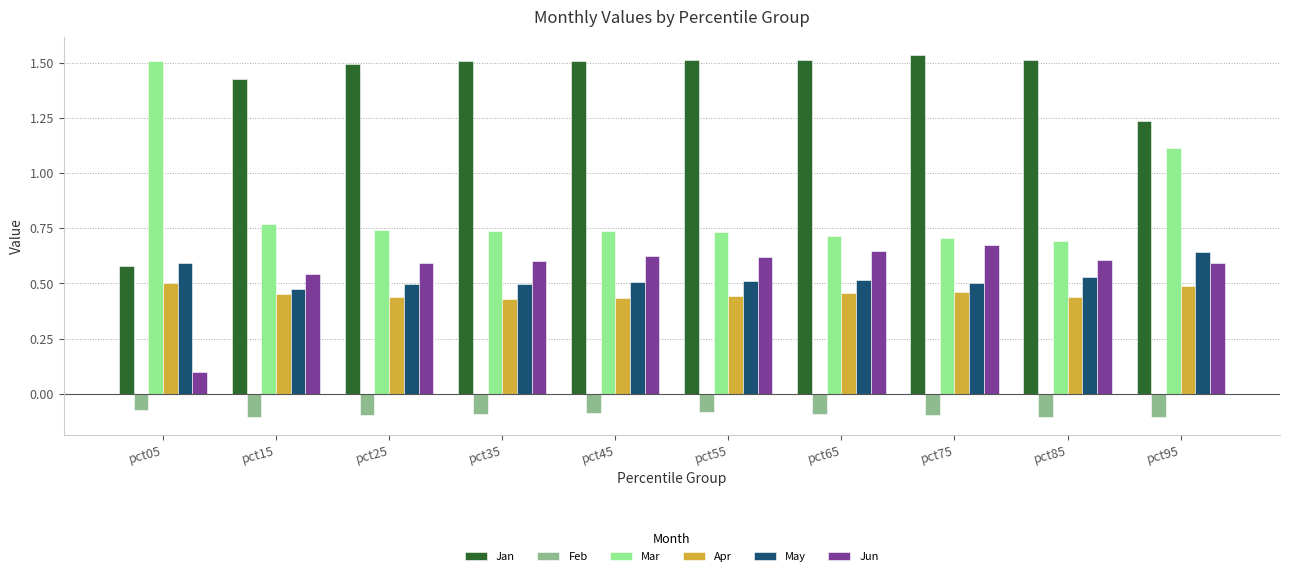

Count the number of categories in the chart.

10